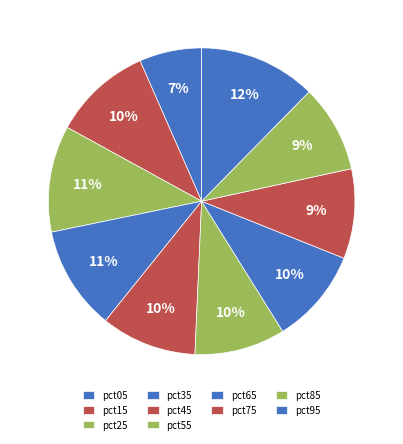

Is there any slice that represents more than half of the pie?

No